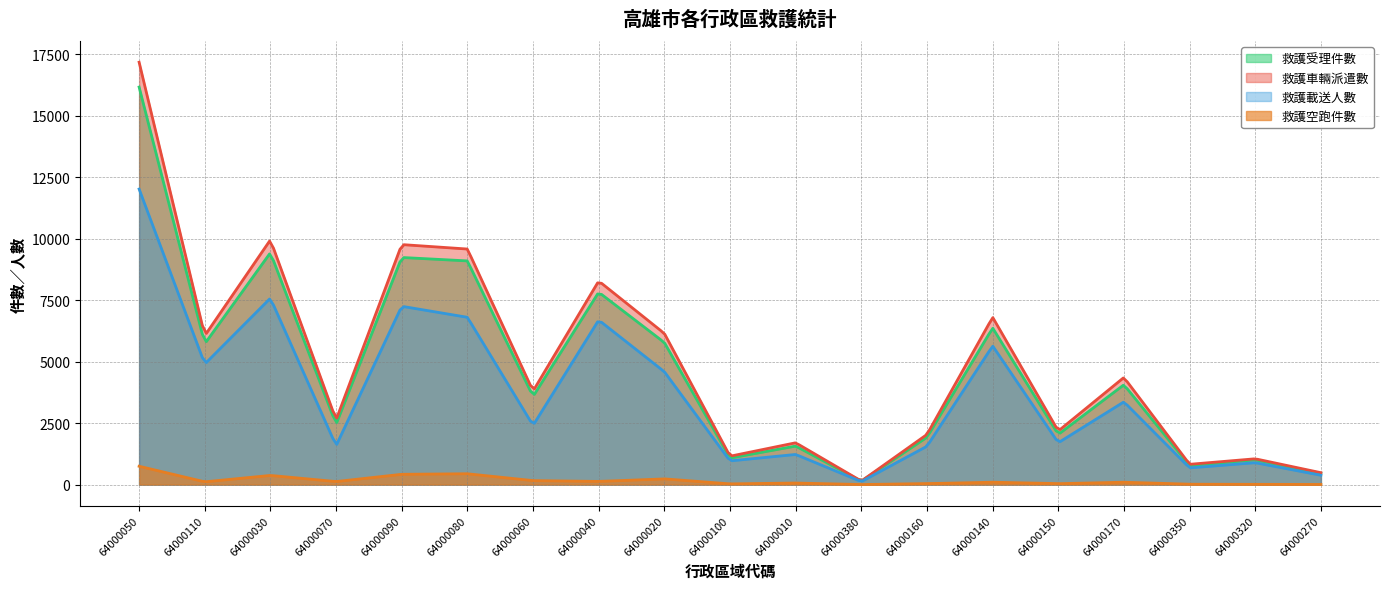

True or false: 救護空跑件數 and 救護受理件數 intersect in this chart.

False